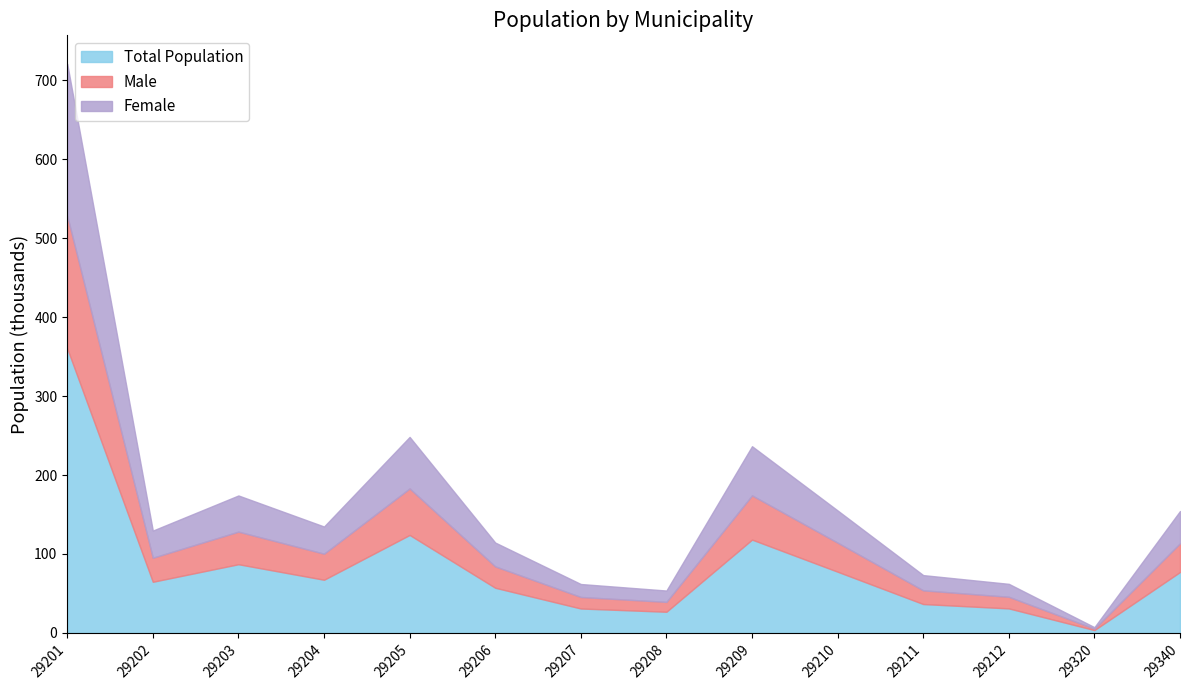

At how many categories does at least one series exceed 35?

13